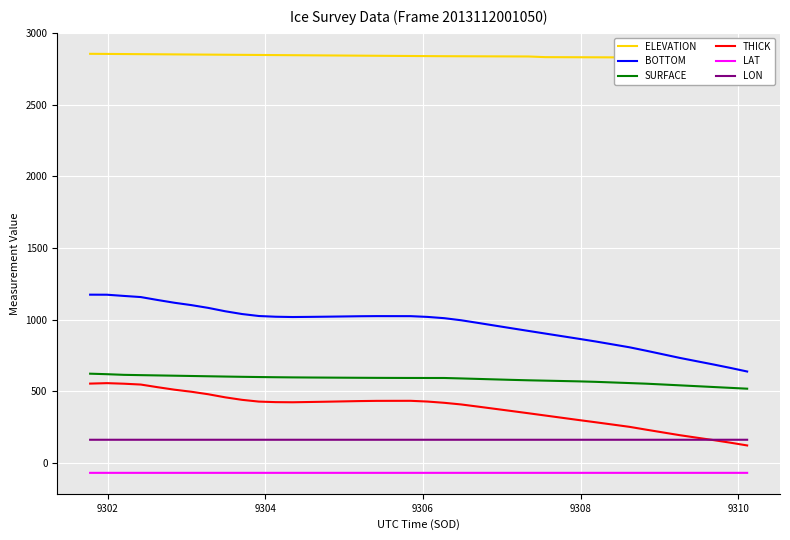

Which series has the largest range (max minus min)?

BOTTOM